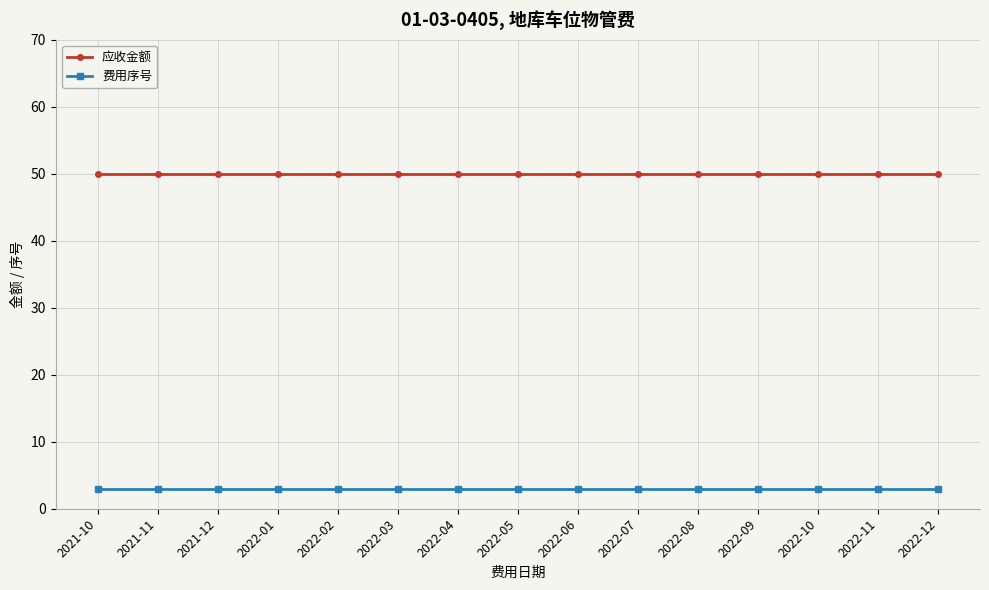

What are all the series names shown in the legend?

应收金额, 费用序号